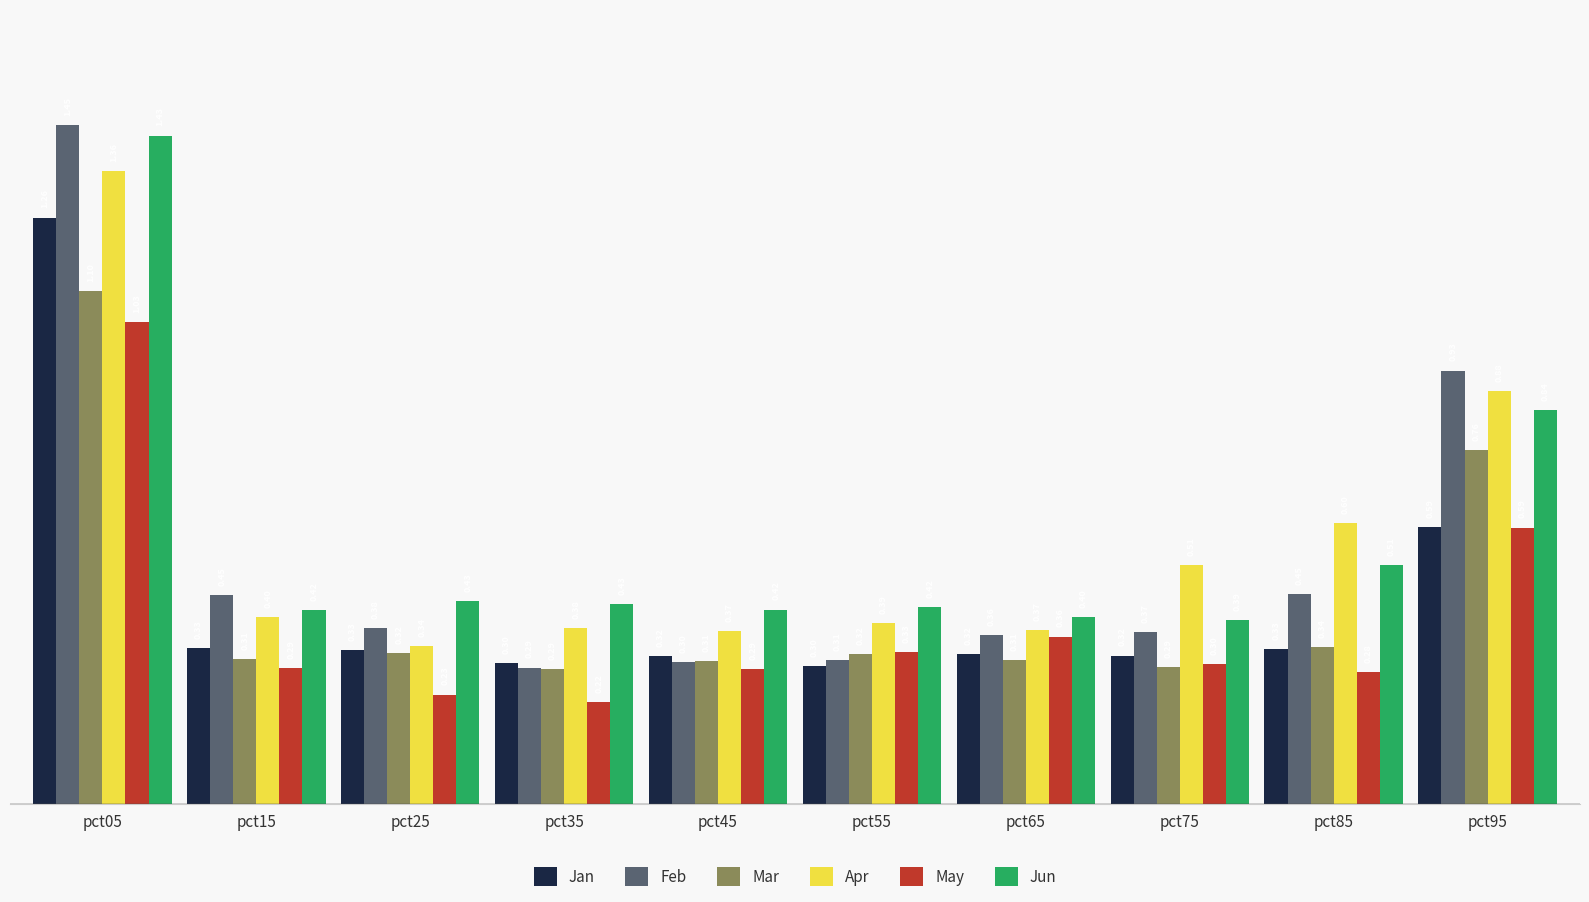

Which series has the largest total across all categories?

Jun